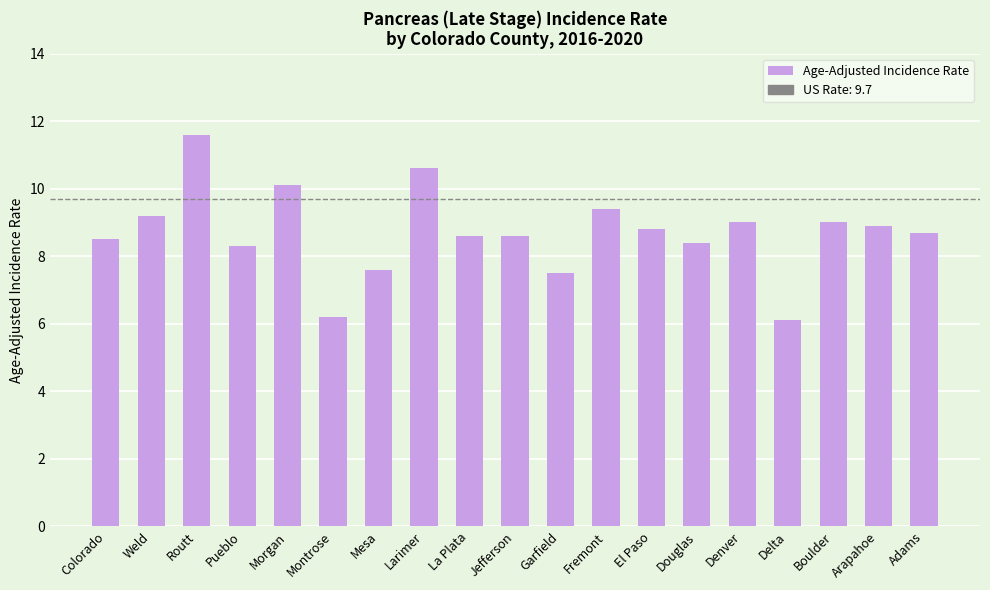

The value at Jefferson is 5.1. True or false?

False